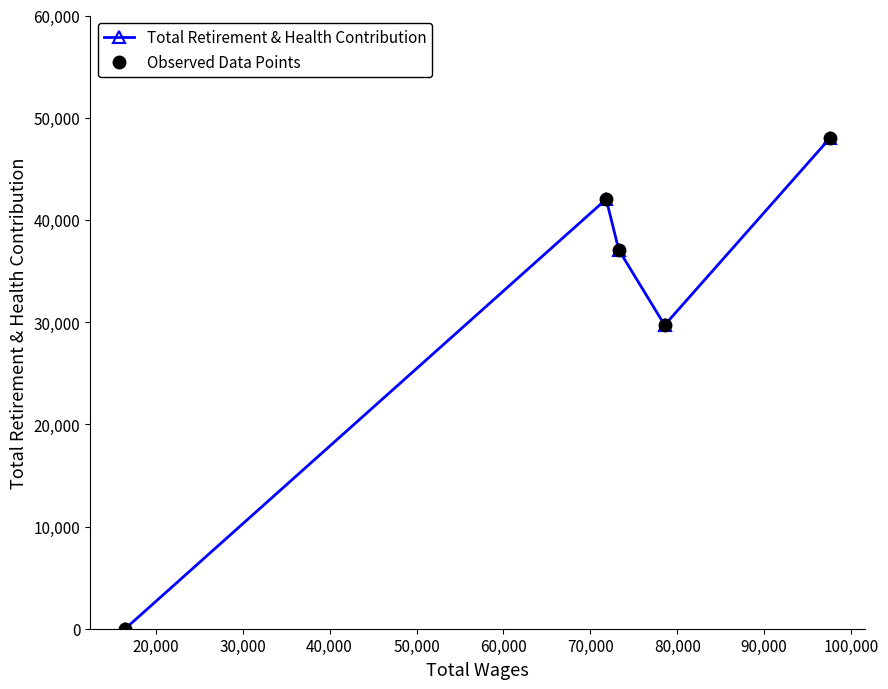

Does the chart have visible grid lines?

No